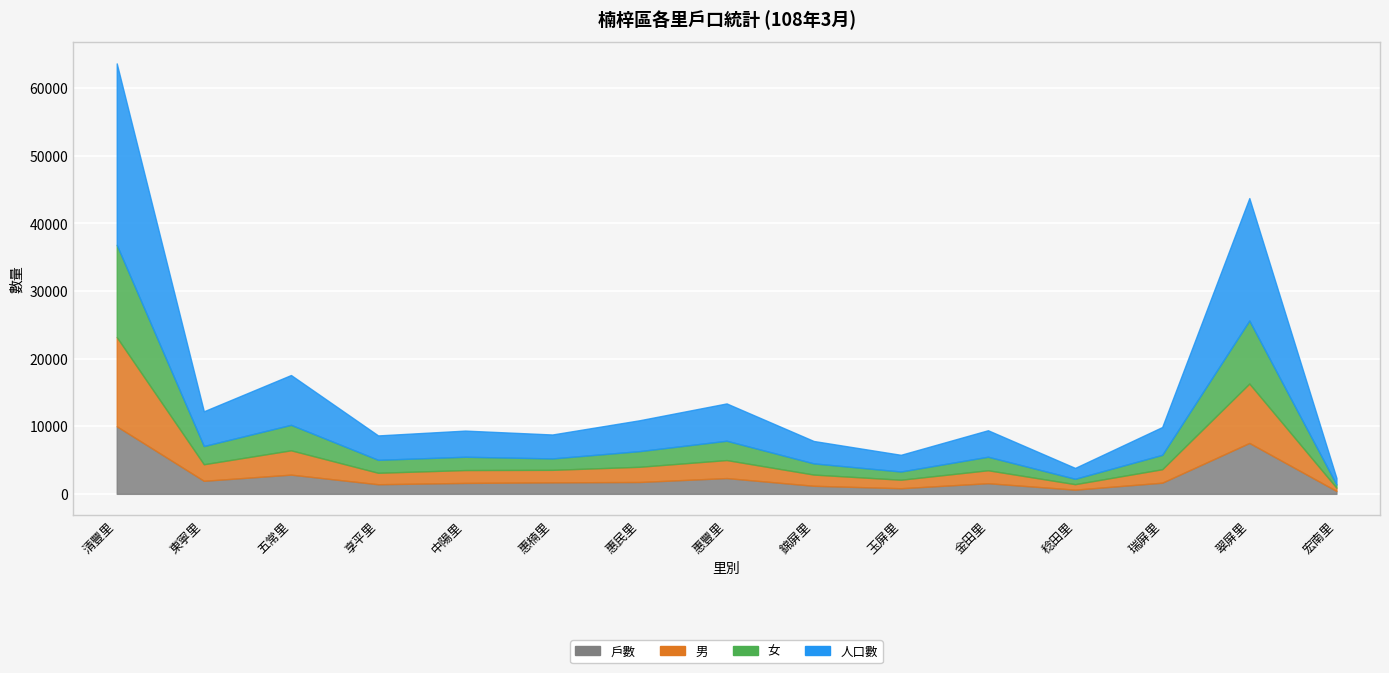

What is the average value of the 男 series?

3101